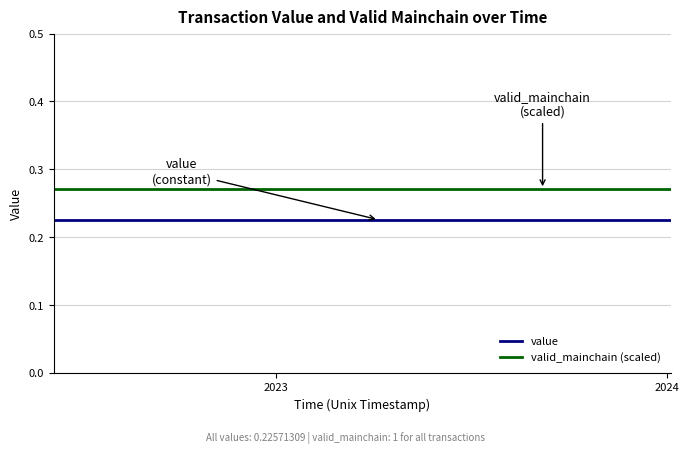

Which series has the largest total across all categories?

valid_mainchain (scaled)